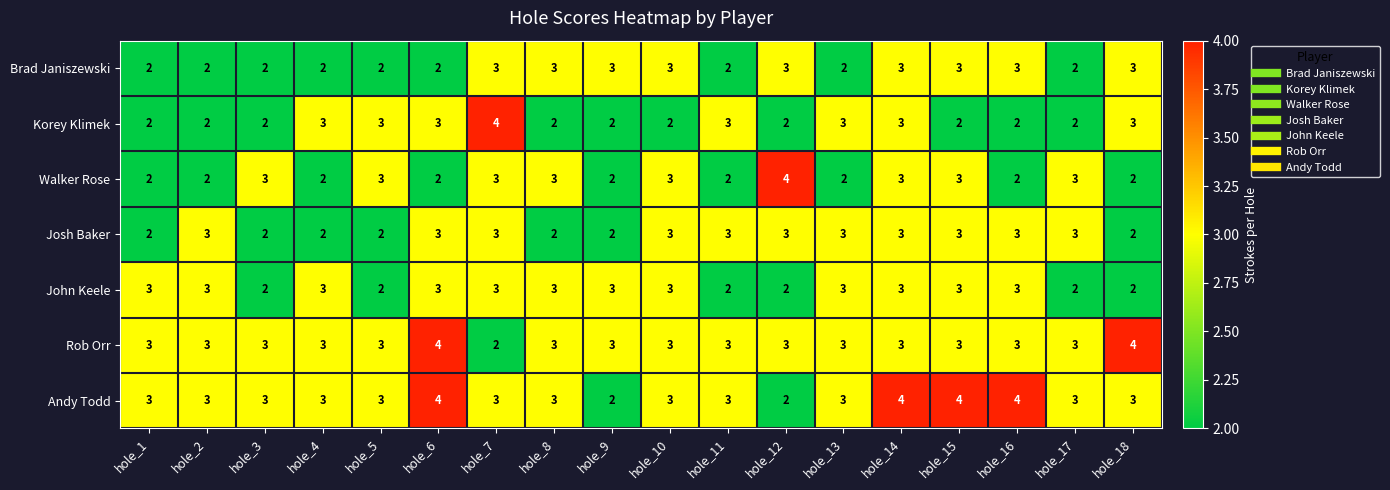

What is the total value across all series at hole_2?

18